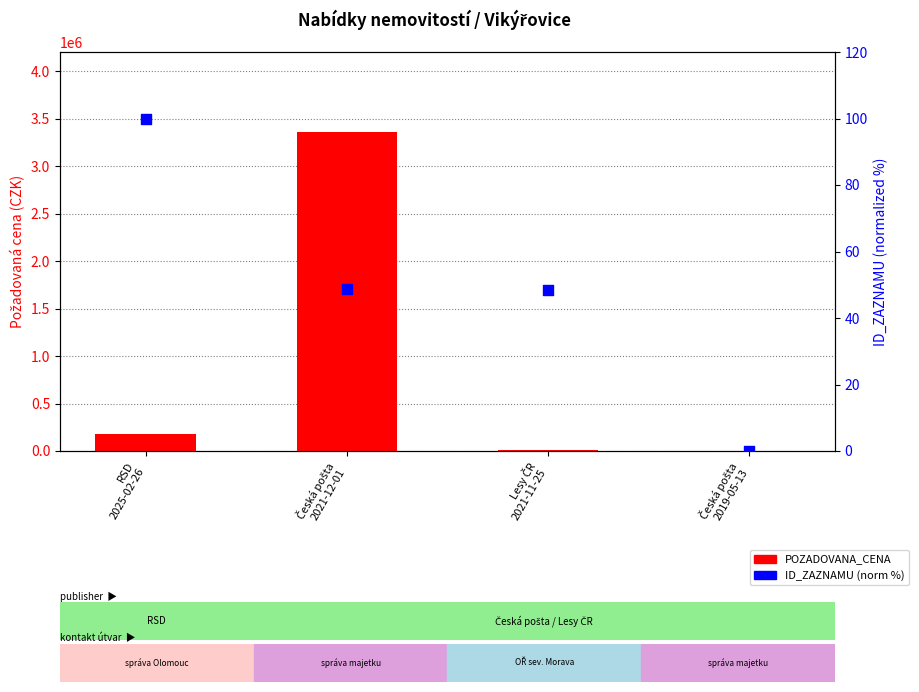

What are all the series names shown in the legend?

POZADOVANA_CENA, ID_ZAZNAMU (norm %)